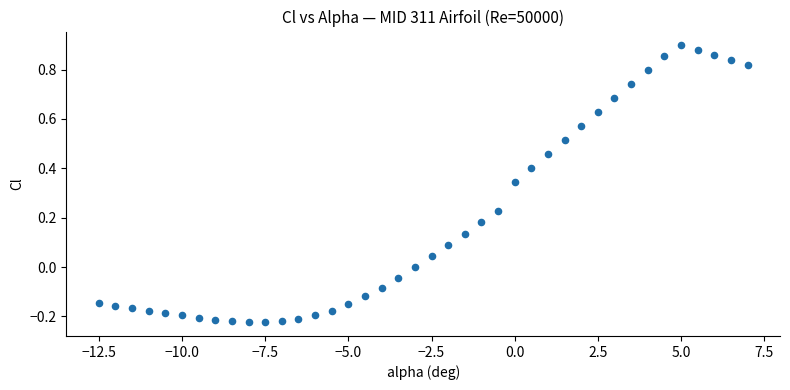

What is the range of Y values (max minus min)?

1.1